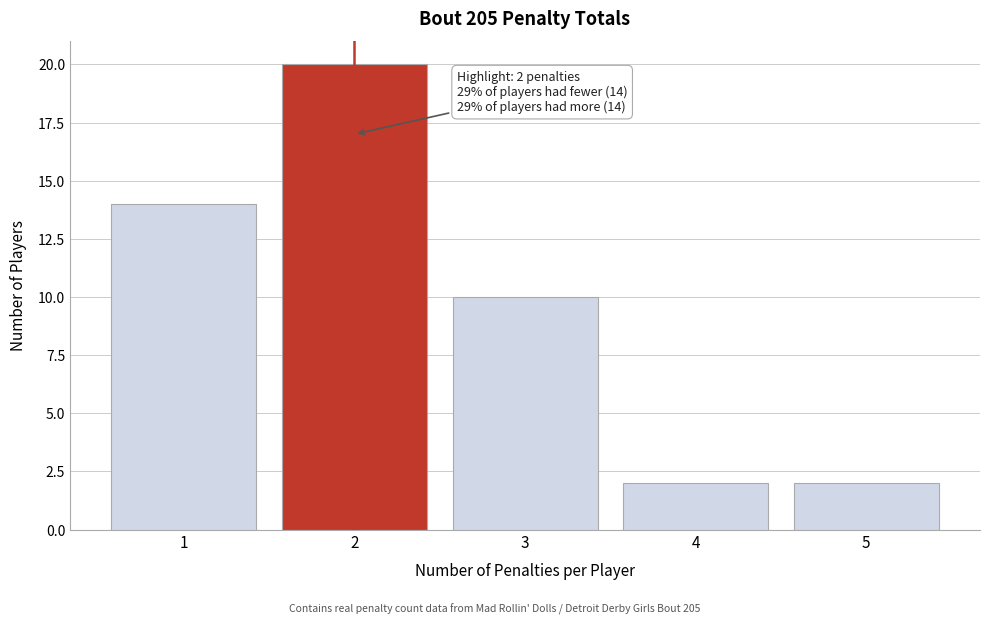

Over which range of the x-axis is the bar tallest?

1.5 to 2.5